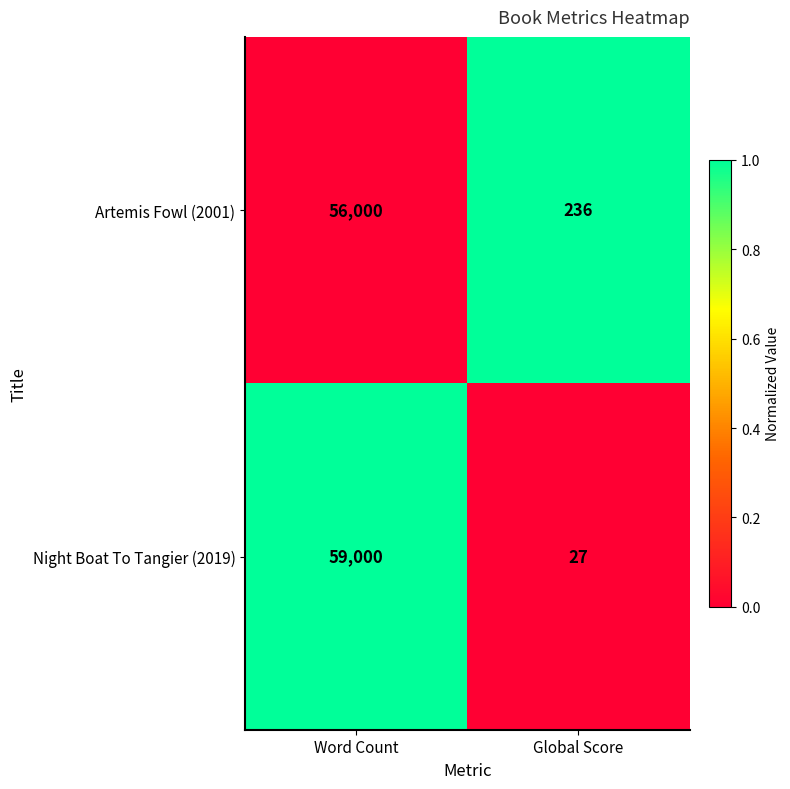

What is the sum of the Artemis Fowl (2001) values at Global Score and Word Count?

56236